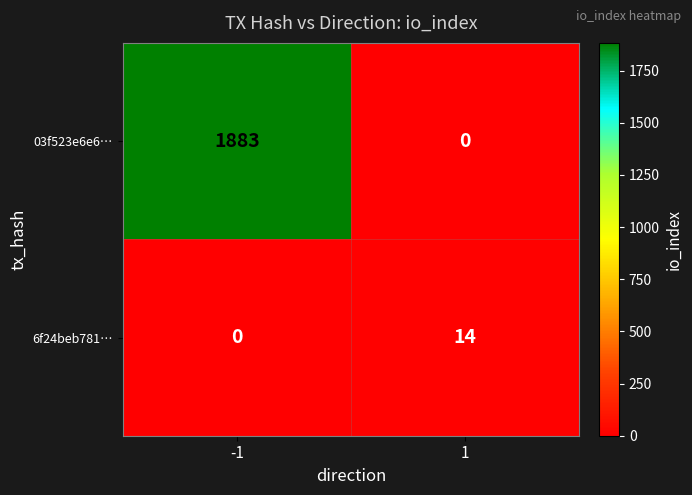

What is the greatest value displayed?

1883